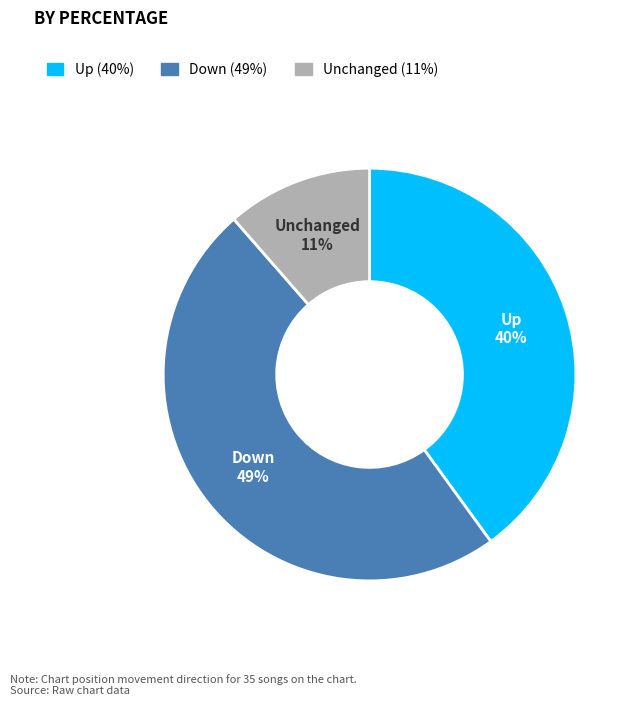

Is there any slice that represents more than half of the pie?

No